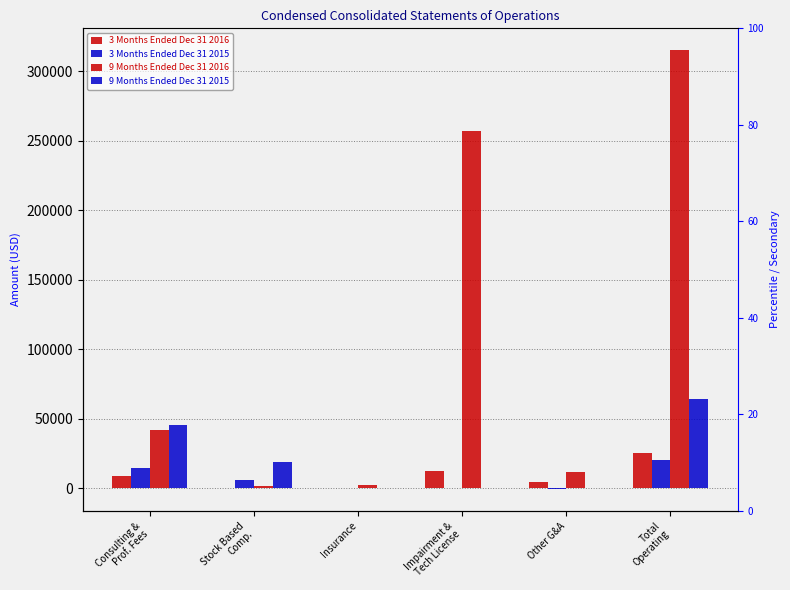

What is the average value of the 9 Months Ended Dec 31 2015 series?

21377